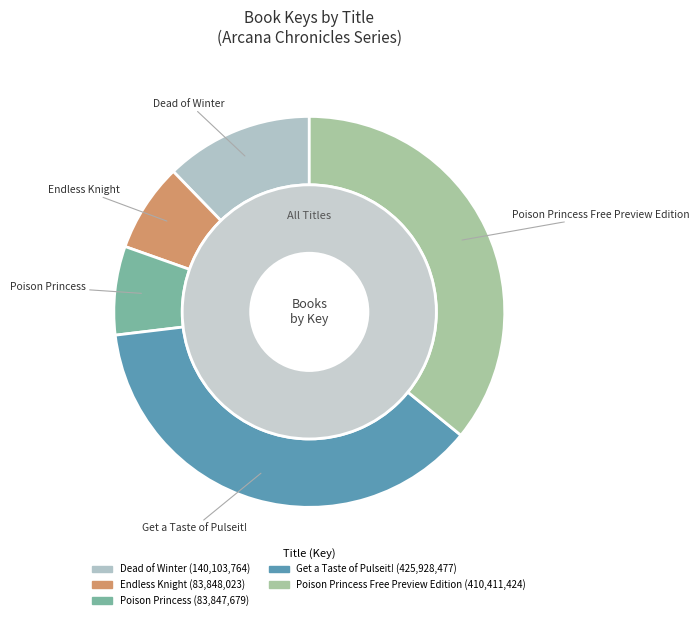

Is it true that Dead of Winter is 12% of the pie?

True